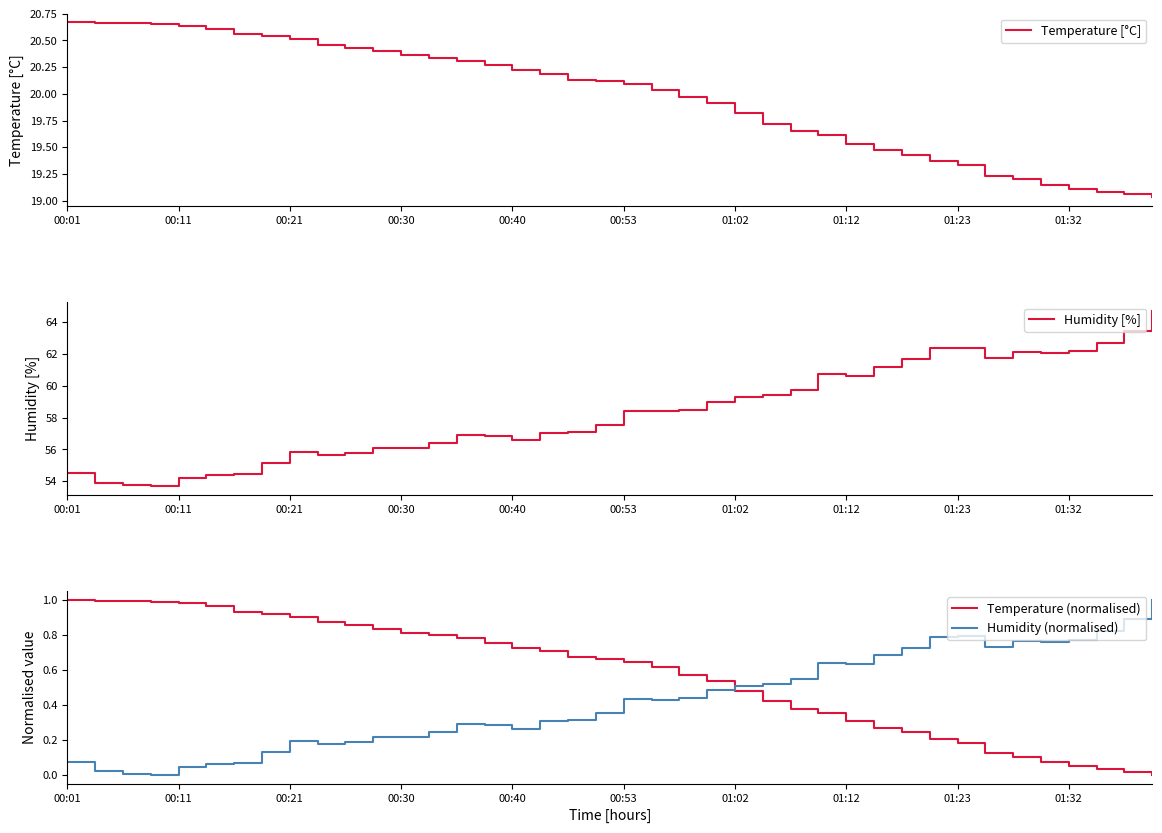

What is the total value across all series at 10?

77.2